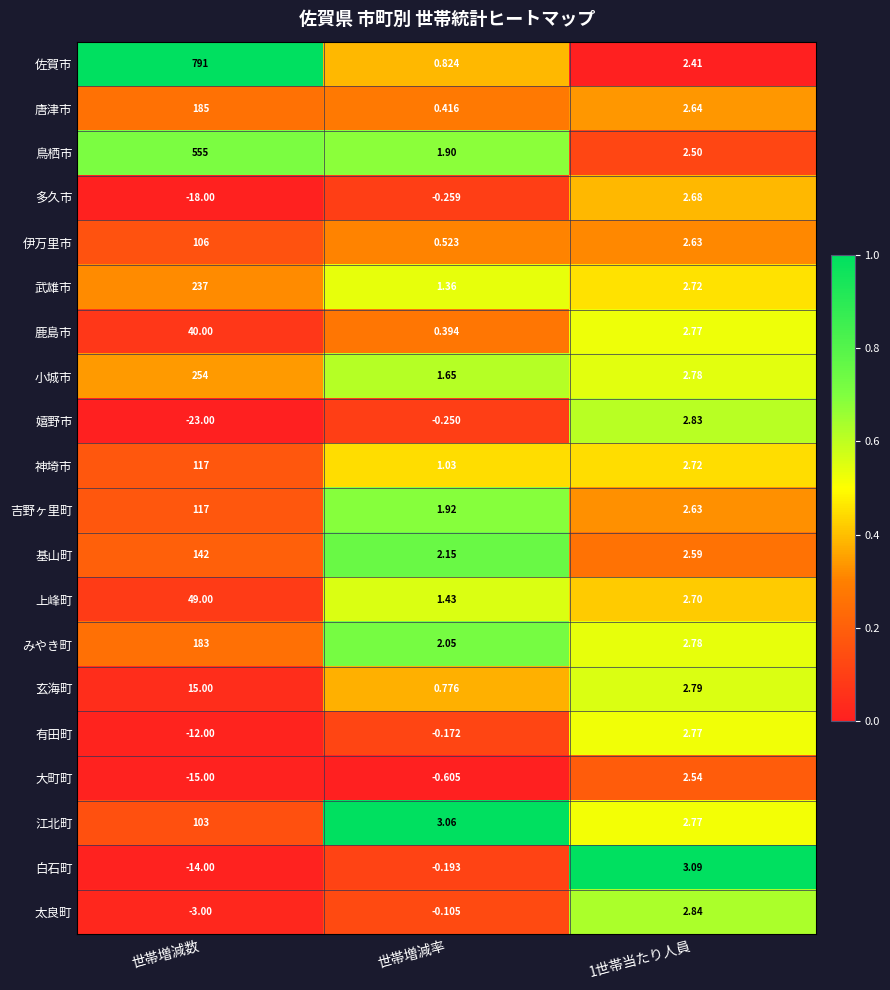

Between 世帯増減数 and 1世帯当たり人員, which series saw the biggest shift?

佐賀市